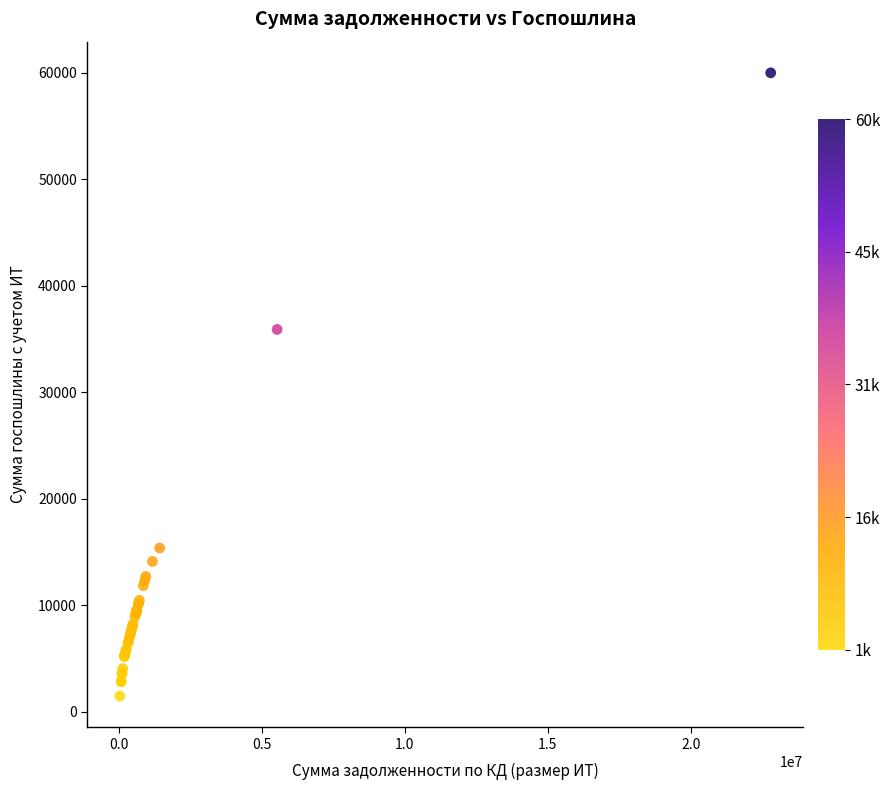

What Y value in the scatter plot is closest to 30734?

35902.0